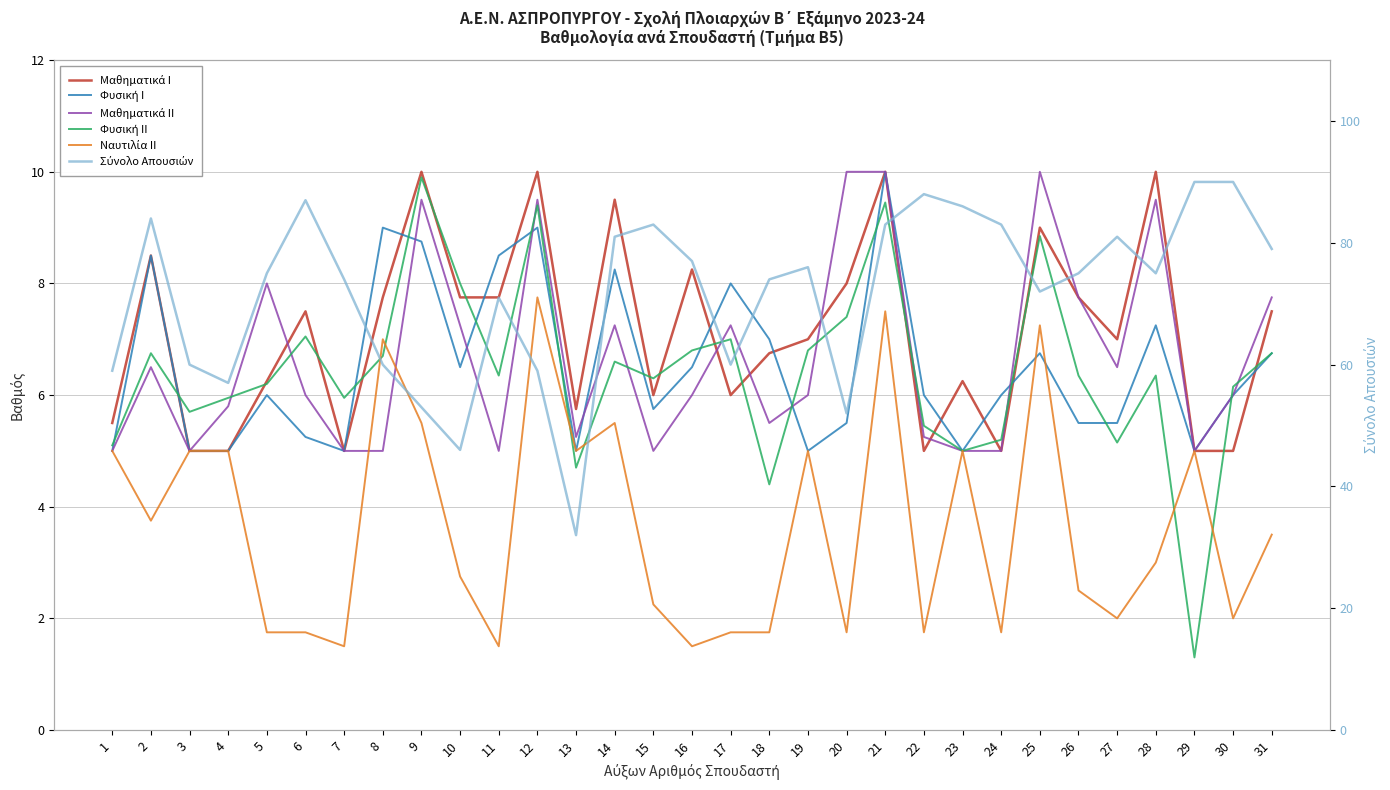

What is the difference between the maximum and minimum values in the Φυσική Ι series?

5.0